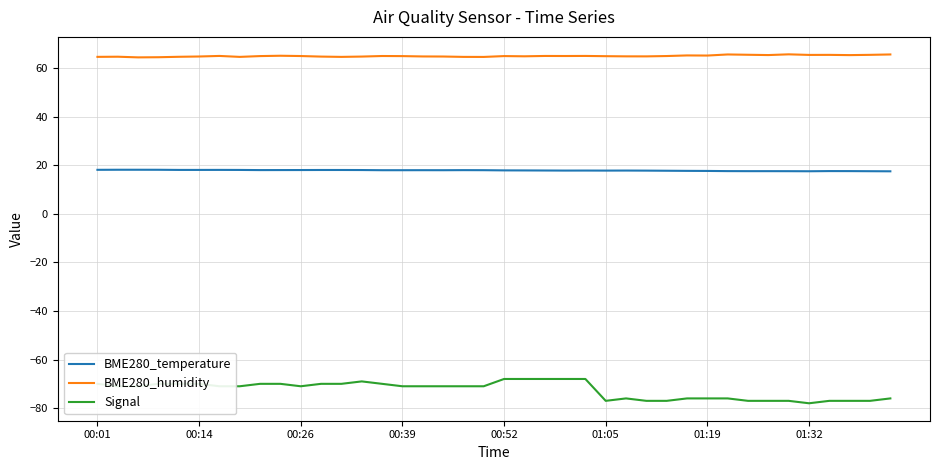

Which series has the largest range (max minus min)?

Signal